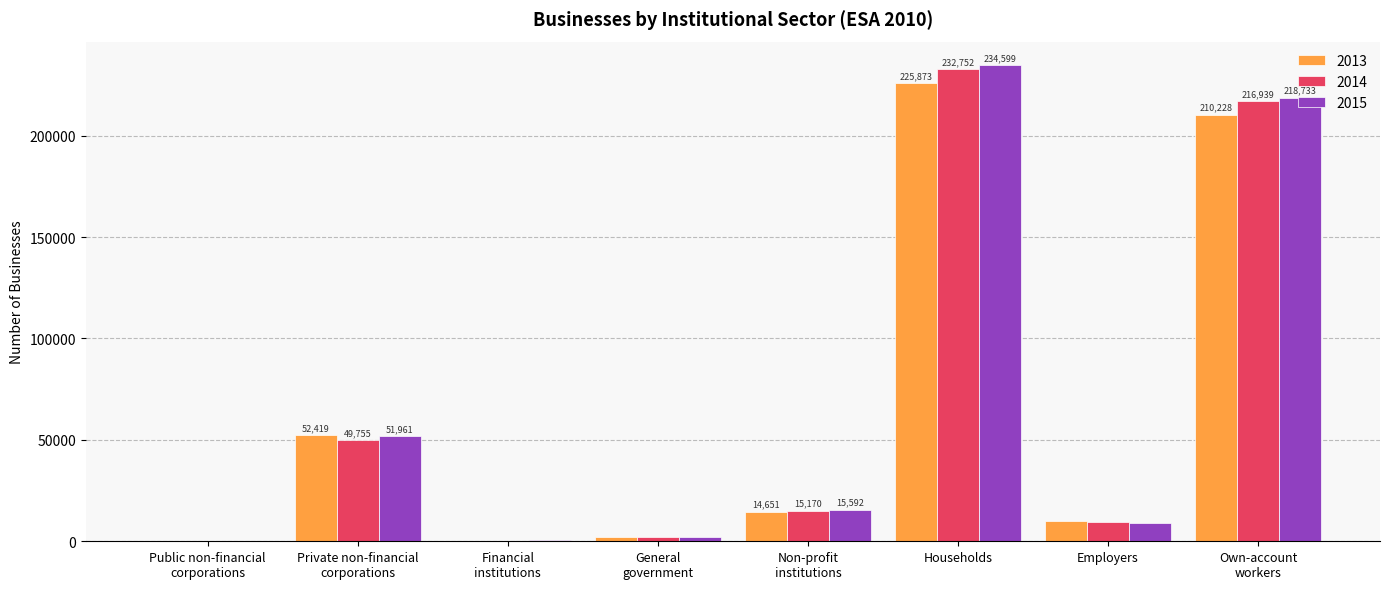

Read the 2014 value at Households, to the nearest 50.

232750